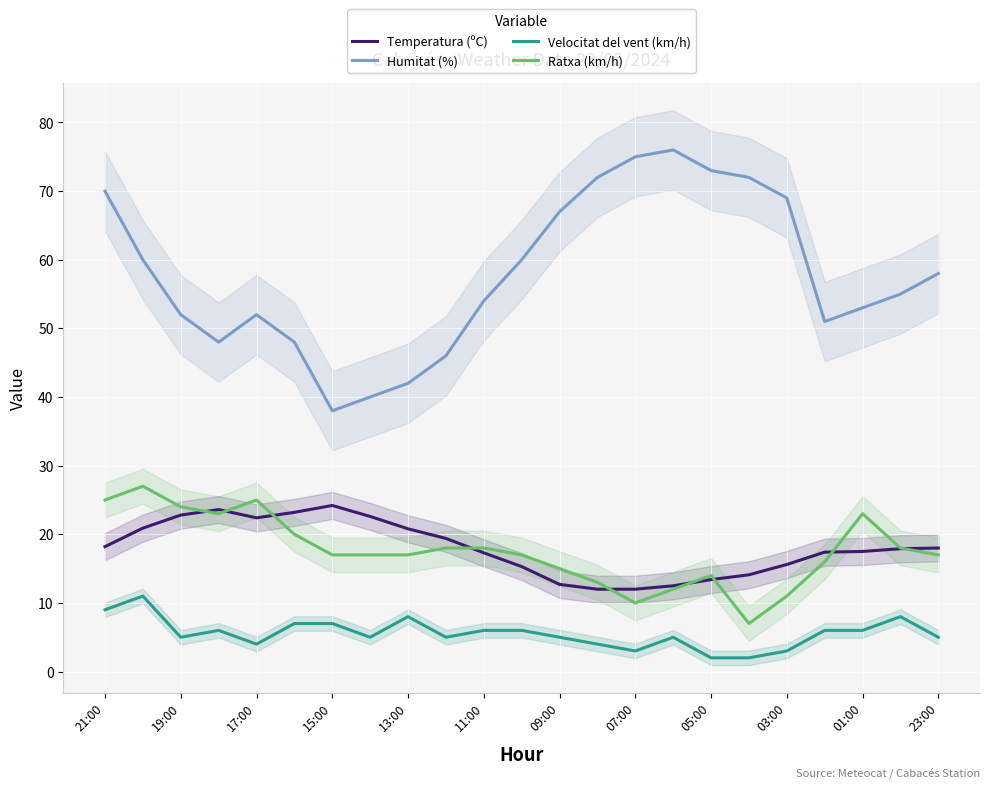

True or false: Temperatura (ºC) has a value of 18.0 at 23:00.

True